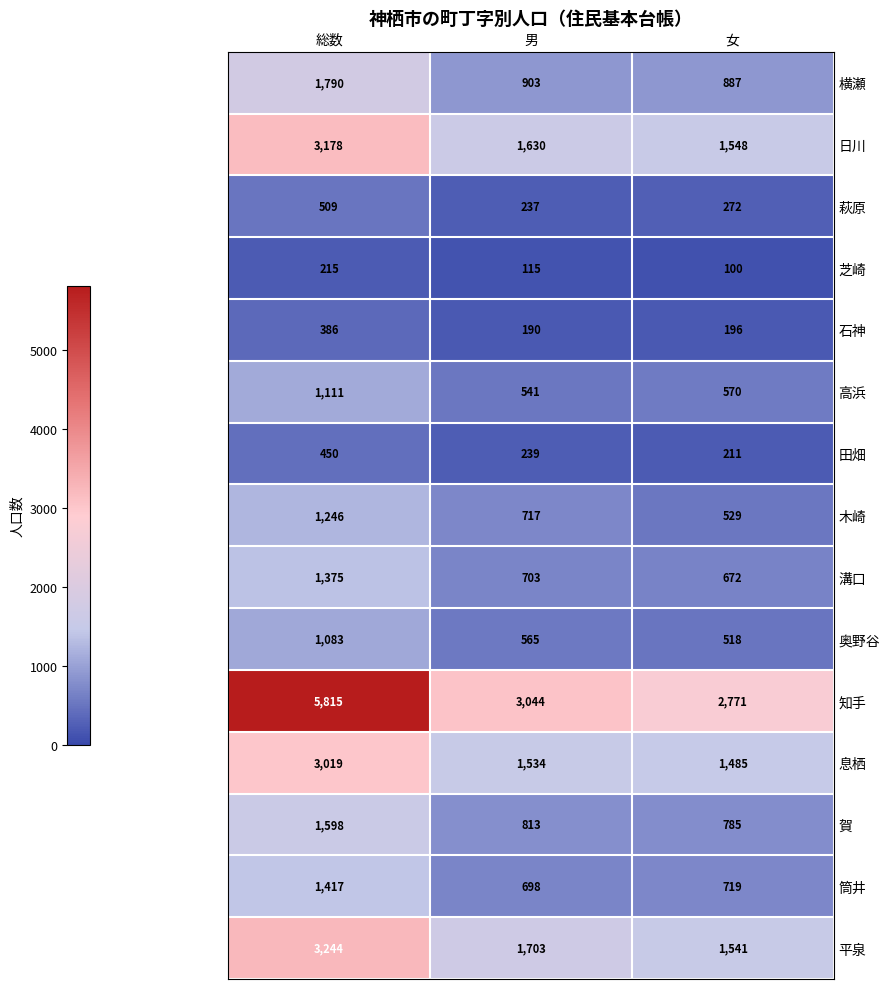

Is it true that 知手 equals 9283 at 総数?

False